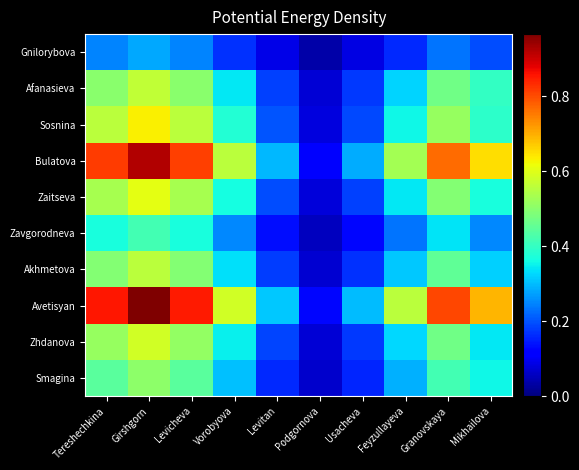

Which series has the largest total across all categories?

Avetisyan